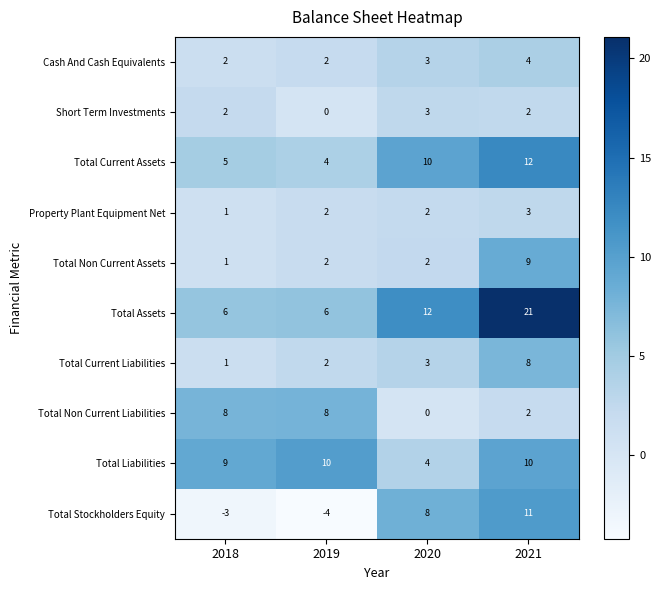

Between 2018 and 2019, which series saw the biggest shift?

Short Term Investments